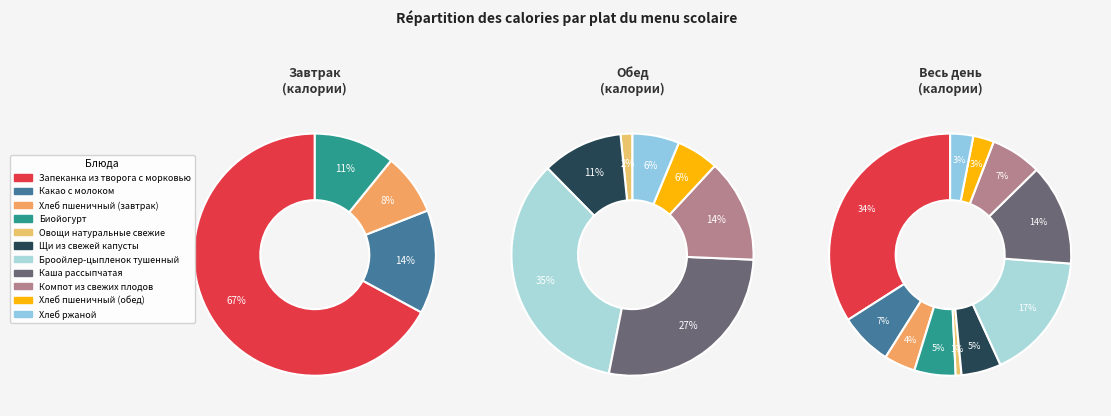

Is it true that Хлеб пшеничный (обед) is 3% of the pie?

True